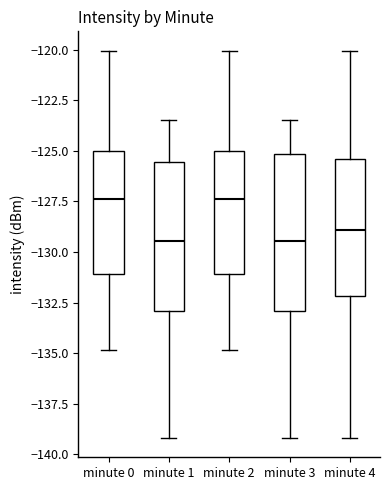

Reading left to right, read every box against the y-axis: the position of its median line, the range the box covers, and the ends of its whiskers. The values are not printed on the chart, so give them approximately, as read against the axis.

minute 0: median -127.5, box -131.0 to -125.0, whiskers -135.0 to -120.0
minute 1: median -129.5, box -133.0 to -125.5, whiskers -139.0 to -123.5
minute 2: median -127.5, box -131.0 to -125.0, whiskers -135.0 to -120.0
minute 3: median -129.5, box -133.0 to -125.0, whiskers -139.0 to -123.5
minute 4: median -129.0, box -132.0 to -125.5, whiskers -139.0 to -120.0